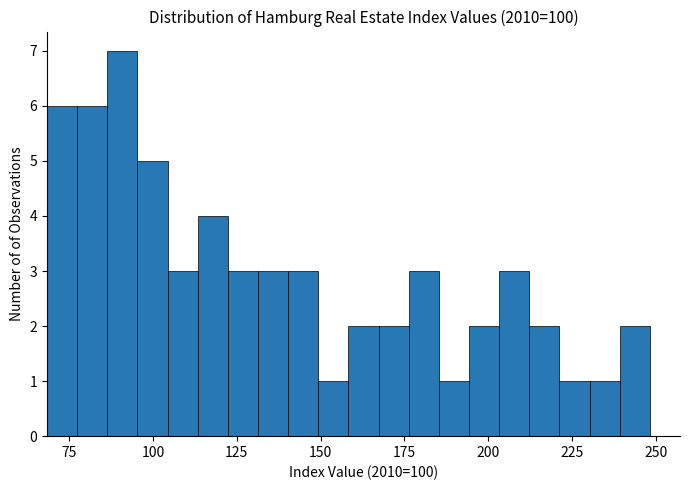

Read against the x-axis, roughly where is the centre of the tallest bar?

90